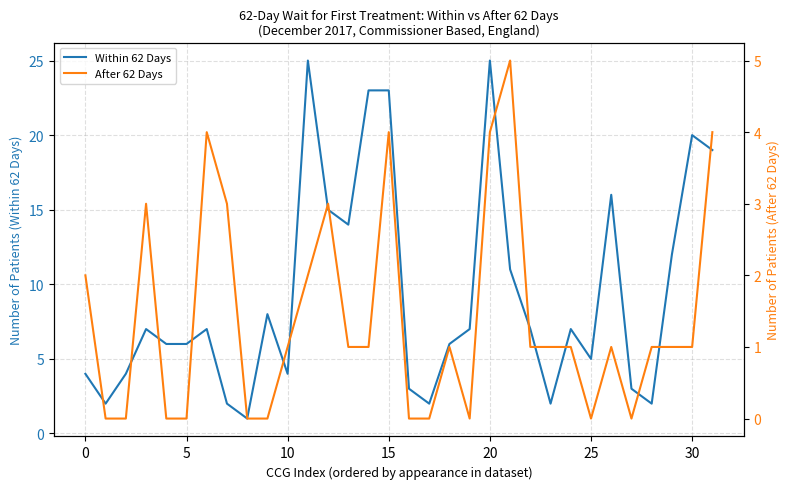

Reading left to right, list all the values displayed in this chart.

Within 62 Days: 4	2	4	7	6	6	7	2	1	8	4	25	15	14	23	23	3	2	6	7	25	11	7	2	7	5	16	3	2	12	20	19
After 62 Days: 2	0	0	3	0	0	4	3	0	0	1	2	3	1	1	4	0	0	1	0	4	5	1	1	1	0	1	0	1	1	1	4